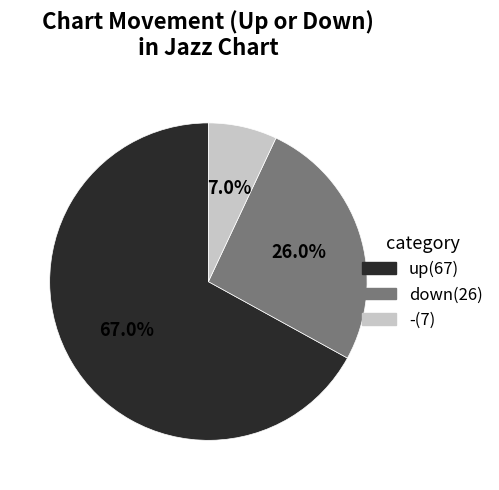

Rank the categories by value from highest to lowest.

up, down, -